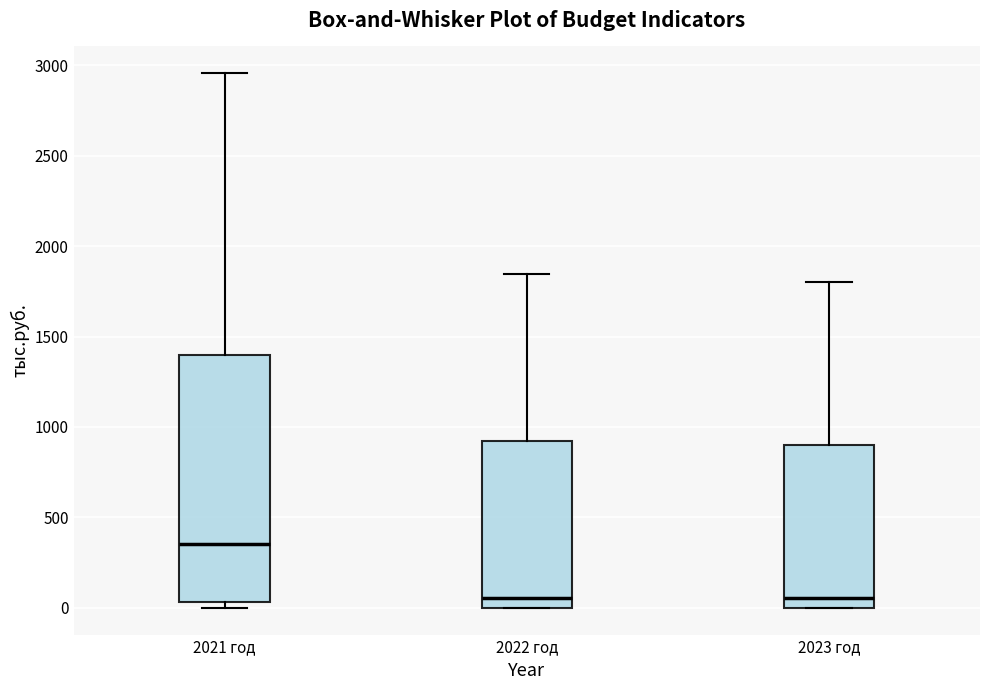

Reading left to right, read every box against the y-axis: the position of its median line, the range the box covers, and the ends of its whiskers. The values are not printed on the chart, so give them approximately, as read against the axis.

2021 год: median 350, box 50 to 1400, whiskers 0 to 2950
2022 год: median 50, box 0 to 900, whiskers 0 to 1850
2023 год: median 50, box 0 to 900, whiskers 0 to 1800